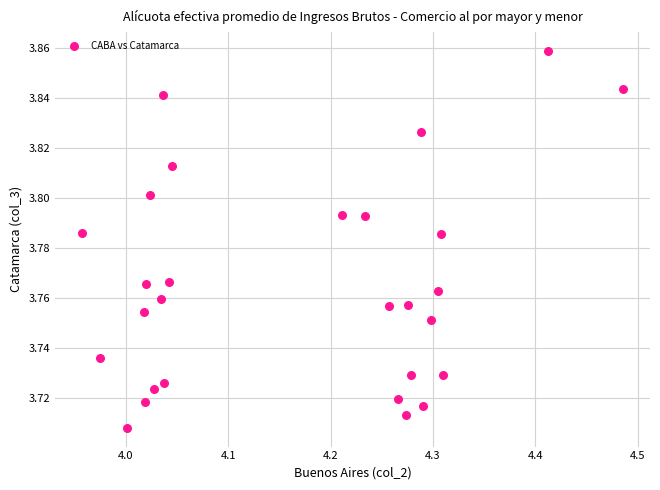

What is the range of X values (max minus min)?

0.5